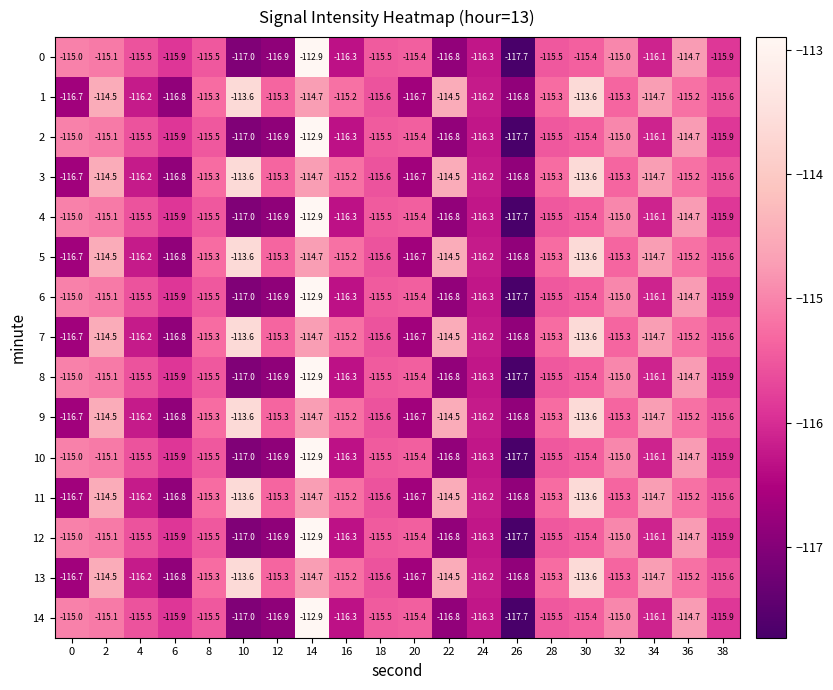

How many data points in 7 are above -115?

6